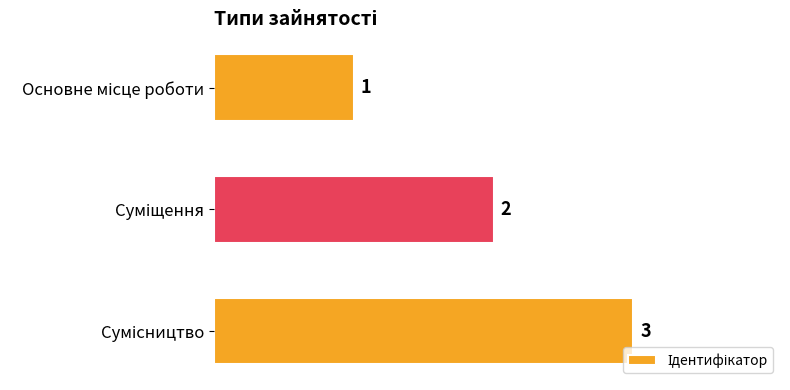

Count the values in the range 1 to 3.

3